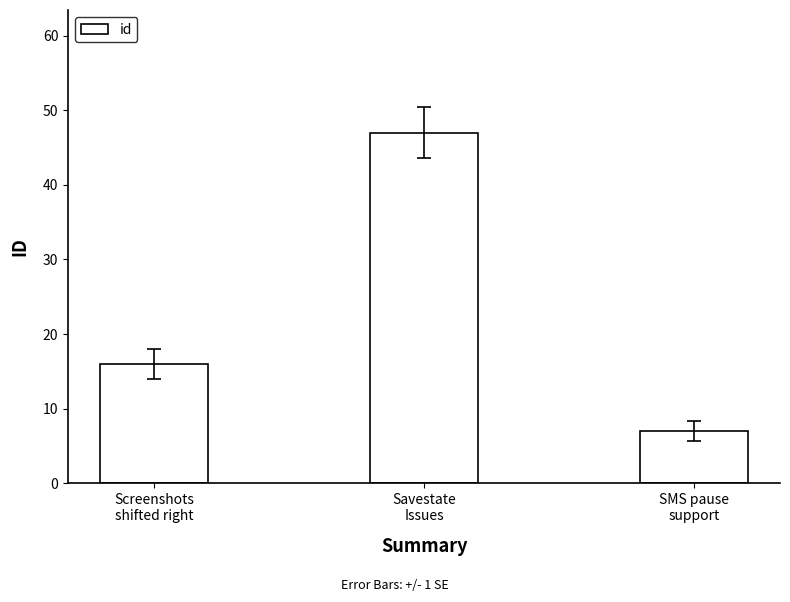

List the labels in order of value, smallest first.

SMS pause
support, Screenshots
shifted right, Savestate
Issues